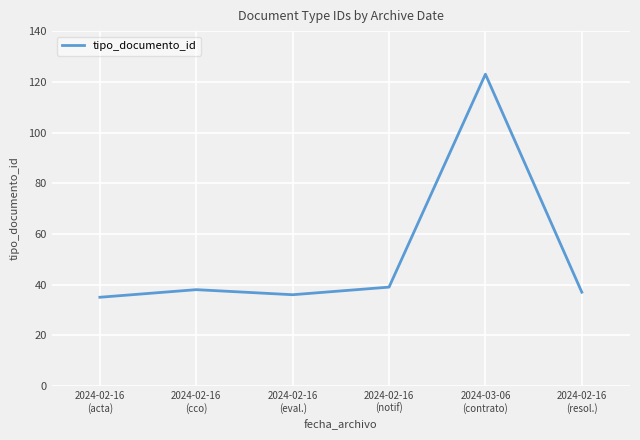

What position from the left is 2024-02-16
(notif)?

4